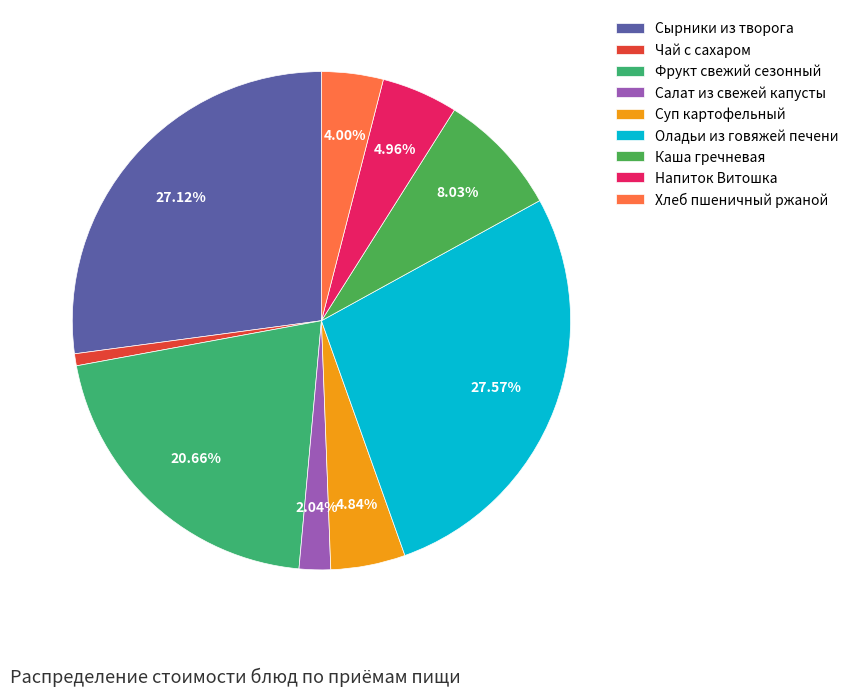

What portion of the pie excludes Хлеб пшеничный ржаной?

96.0%